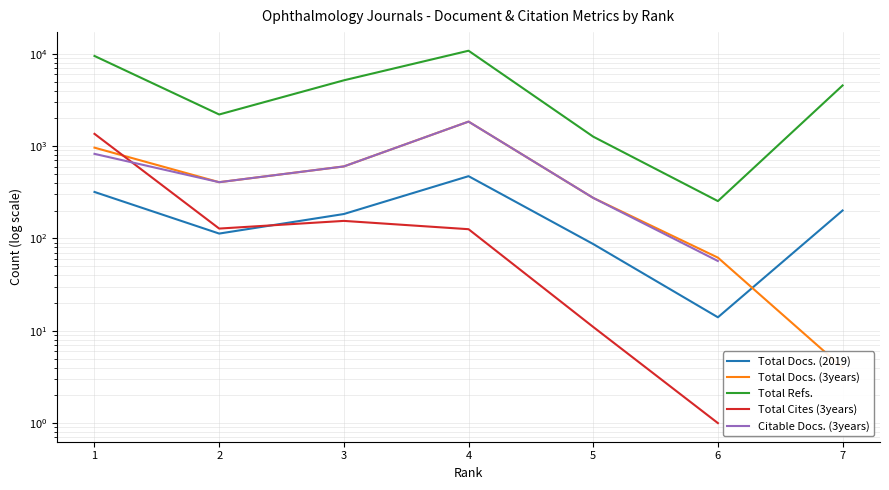

Which has a higher value, 7 or 4?

4